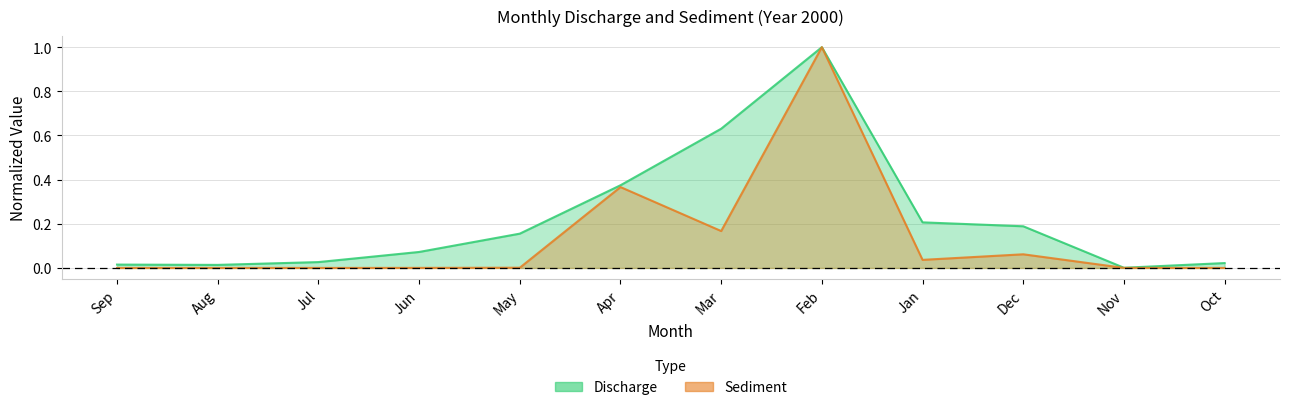

What is the sum of all Discharge values?

2.7